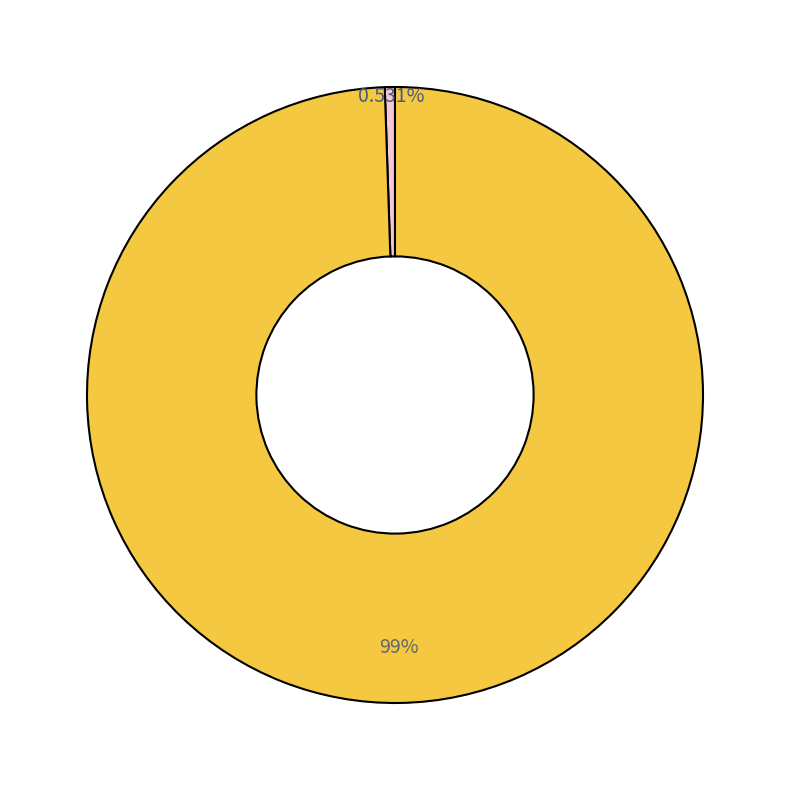

Does any single category account for the majority?

Yes